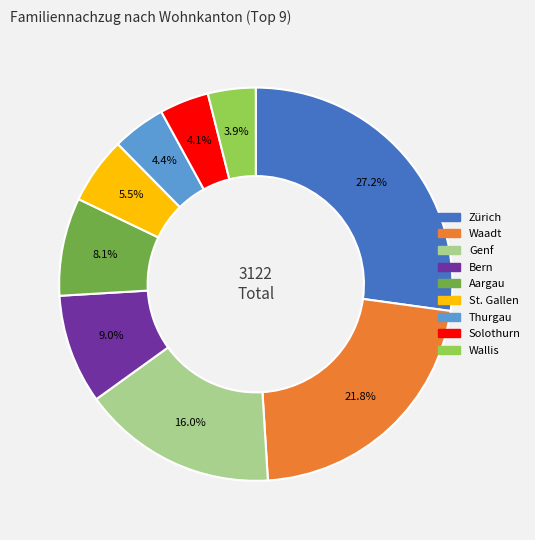

How many segments does this pie chart have?

9